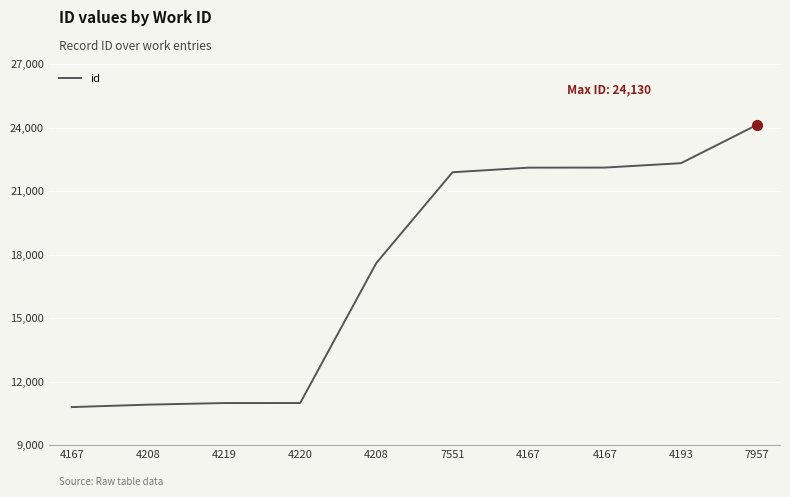

Which has a higher value, 4167 or 4220?

4167